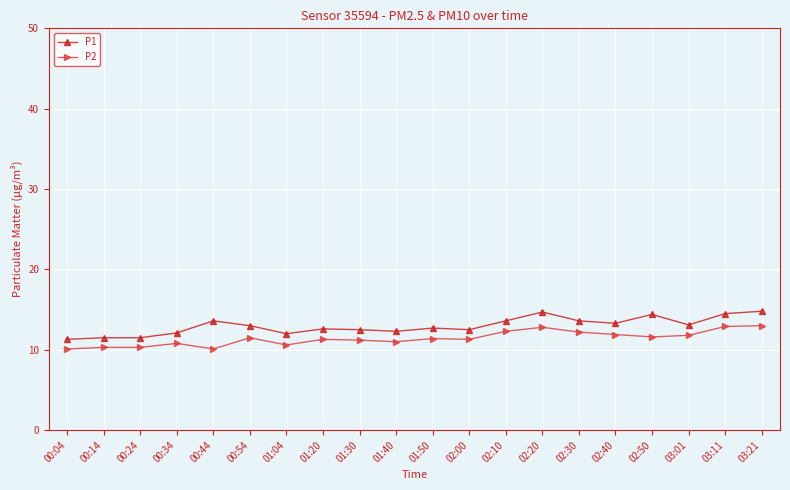

What is the greatest value displayed?

14.8